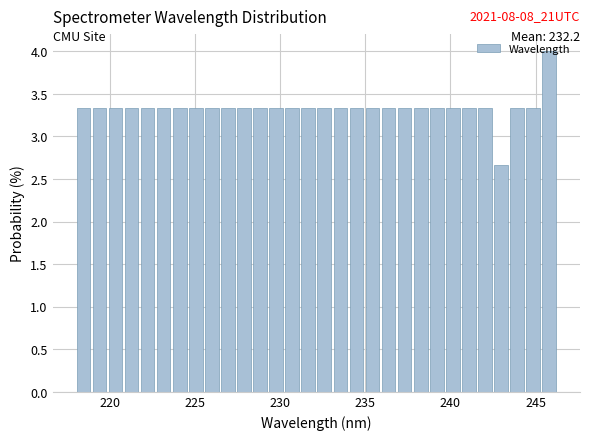

Read against the x-axis, roughly where is the centre of the tallest bar?

246.0